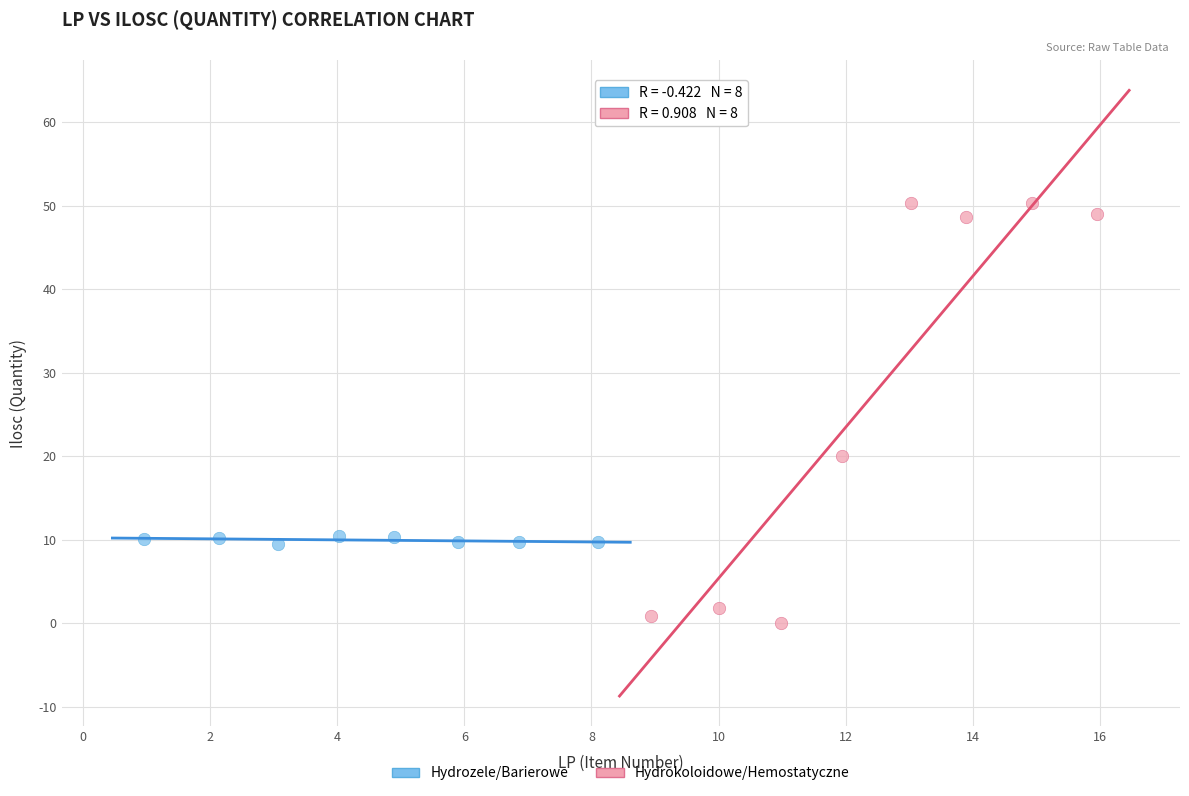

Which series contains the highest Y value?

Hydrokoloidowe/Hemostatyczne